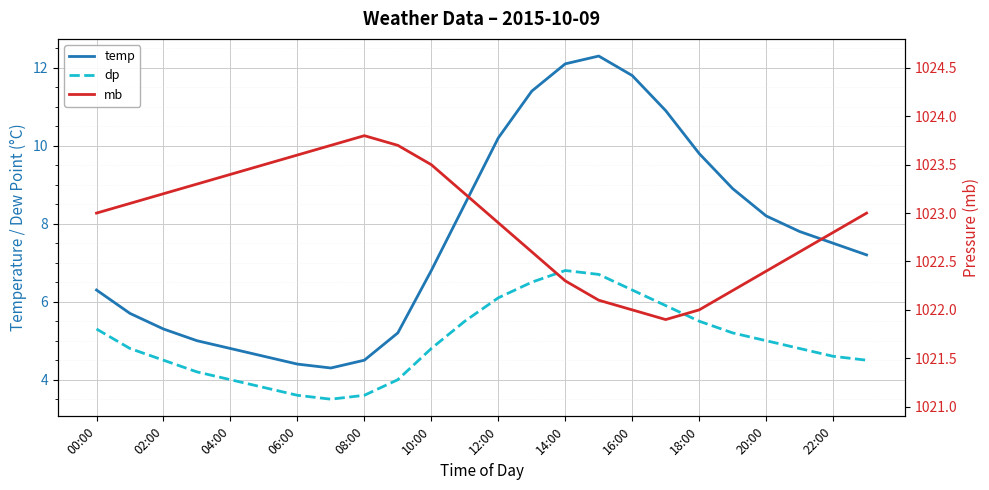

What is the difference between the highest and lowest values at 16:00?

1015.7